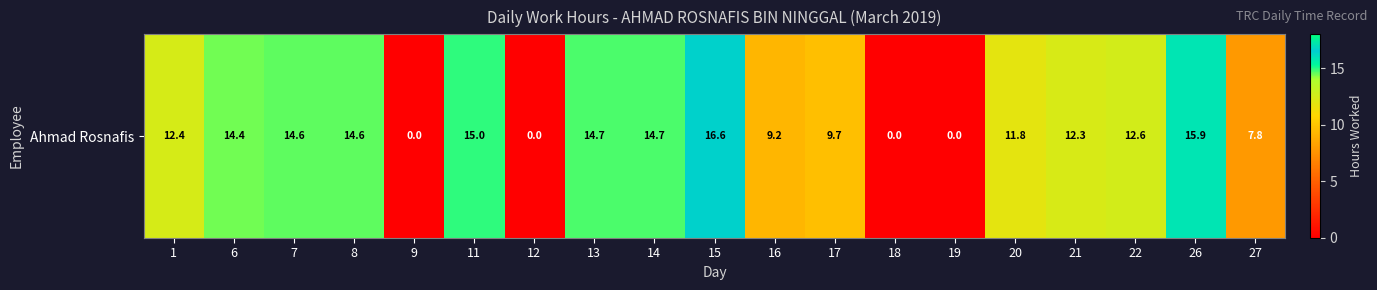

How many categories are shown in the chart?

19